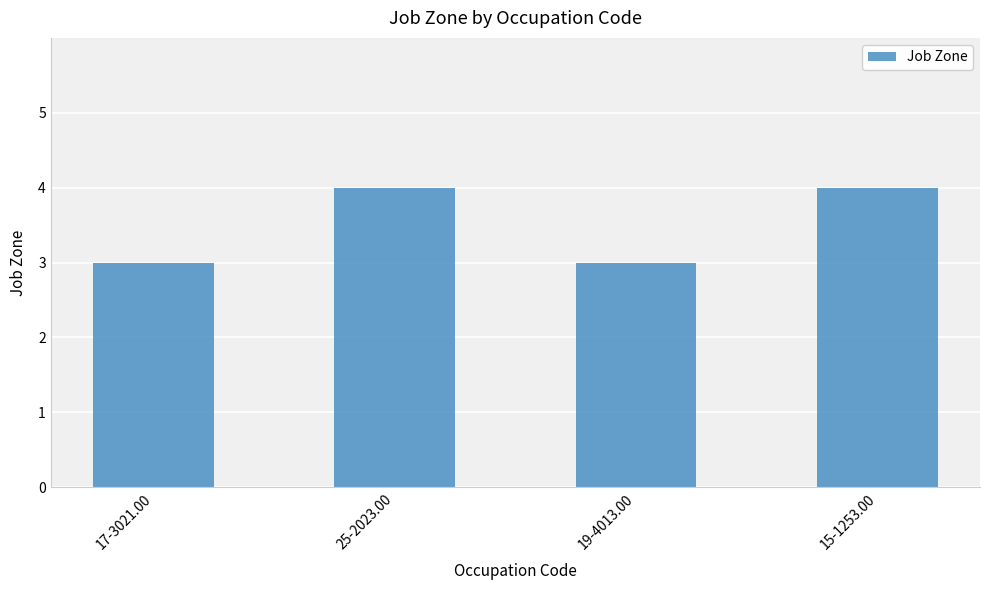

Does the chart contain stacked bars?

No